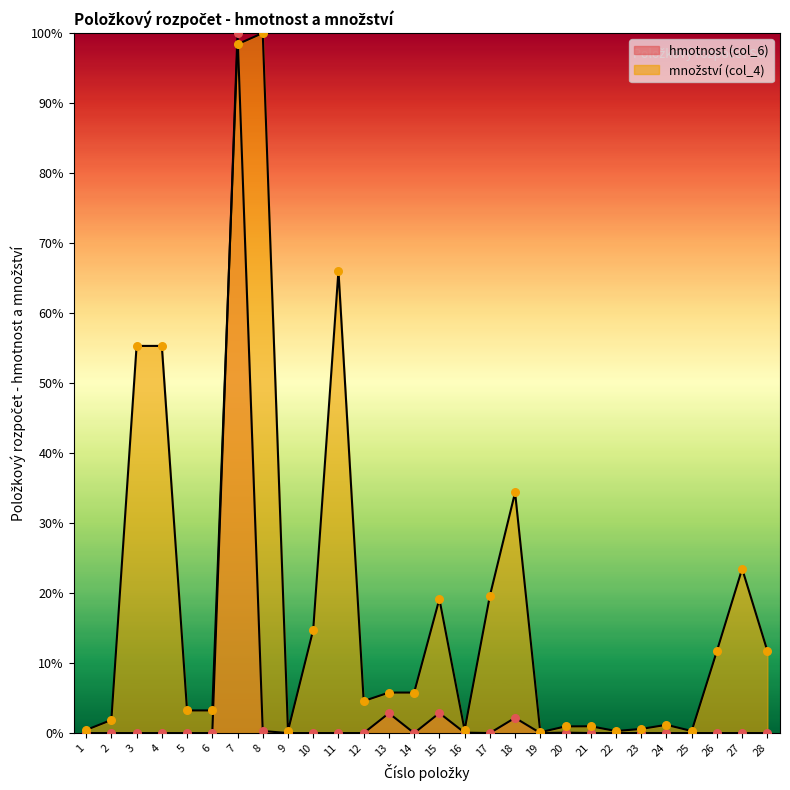

At how many categories does at least one series exceed 79?

2